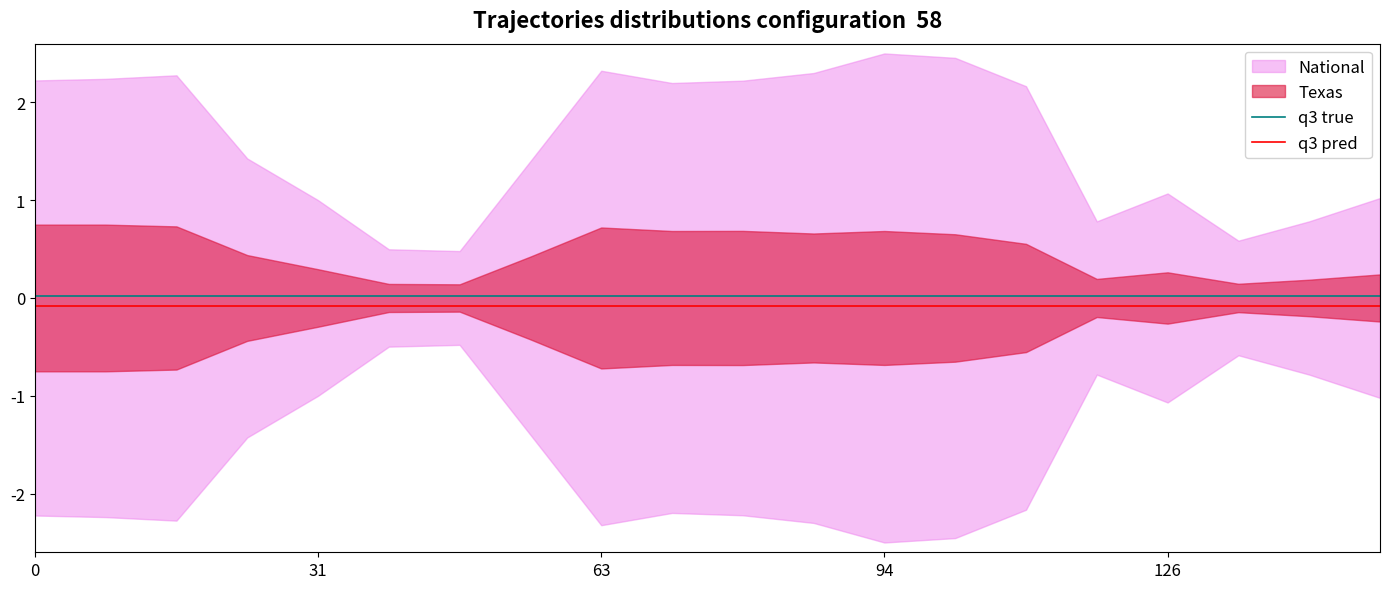

True or false: q3 pred and q3 true cross at least once.

False